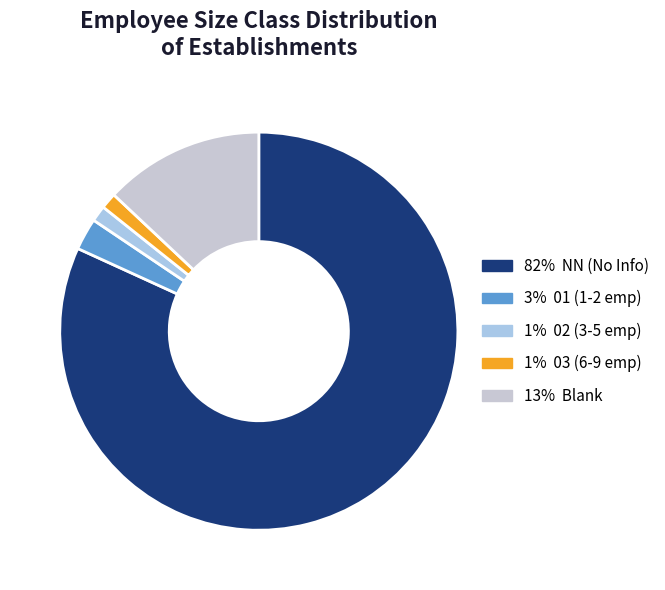

How many segments does this pie chart have?

5